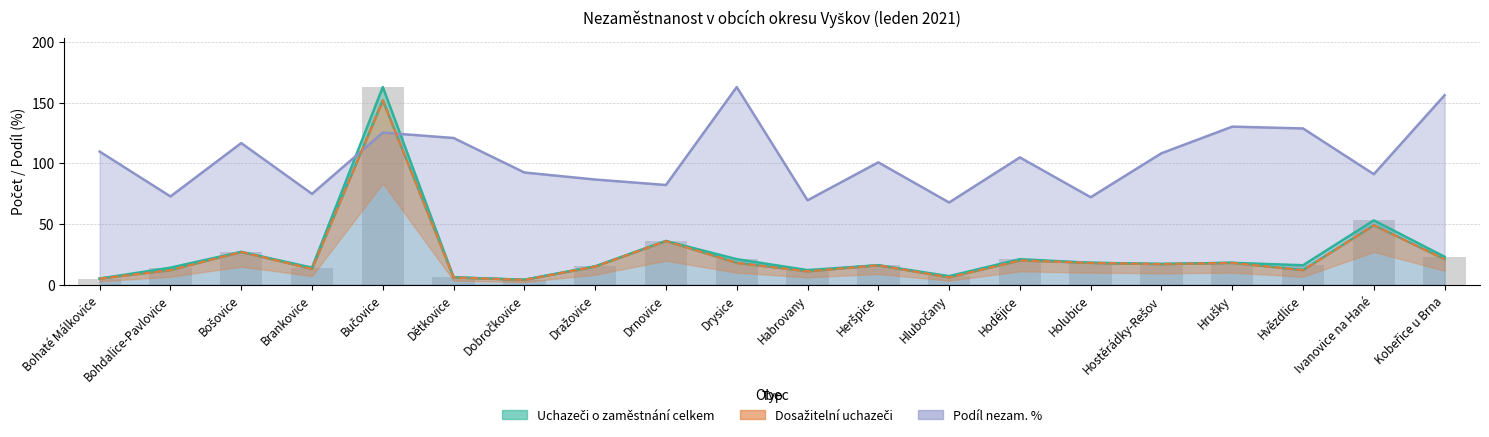

Is the value of Podíl nezam. % at Kobeřice u Brna greater than the value of Uchazeči o zaměstnání celkem at Bohaté Málkovice?

Yes